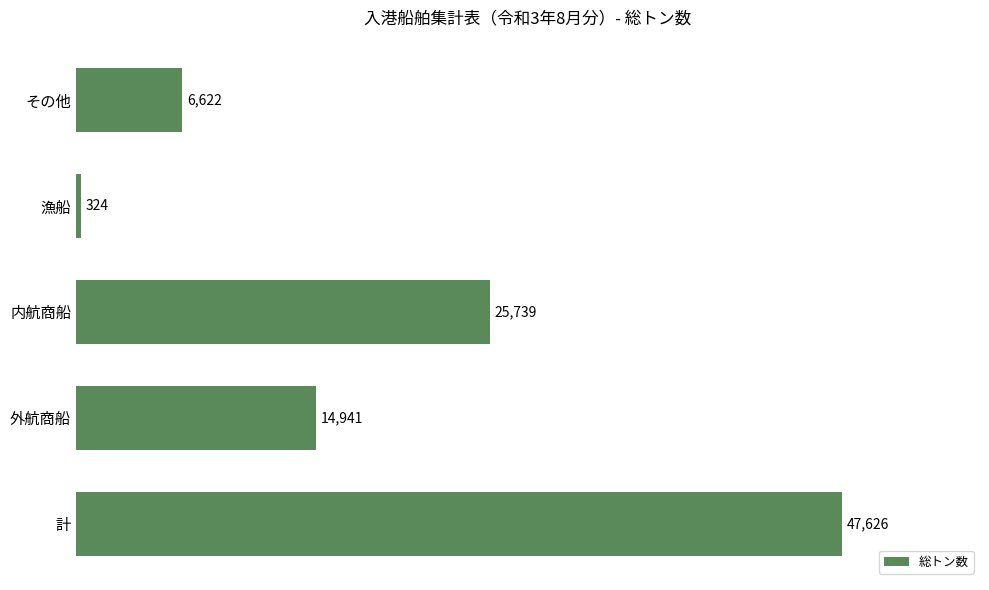

List the labels in order of value, smallest first.

漁船, その他, 外航商船, 内航商船, 計